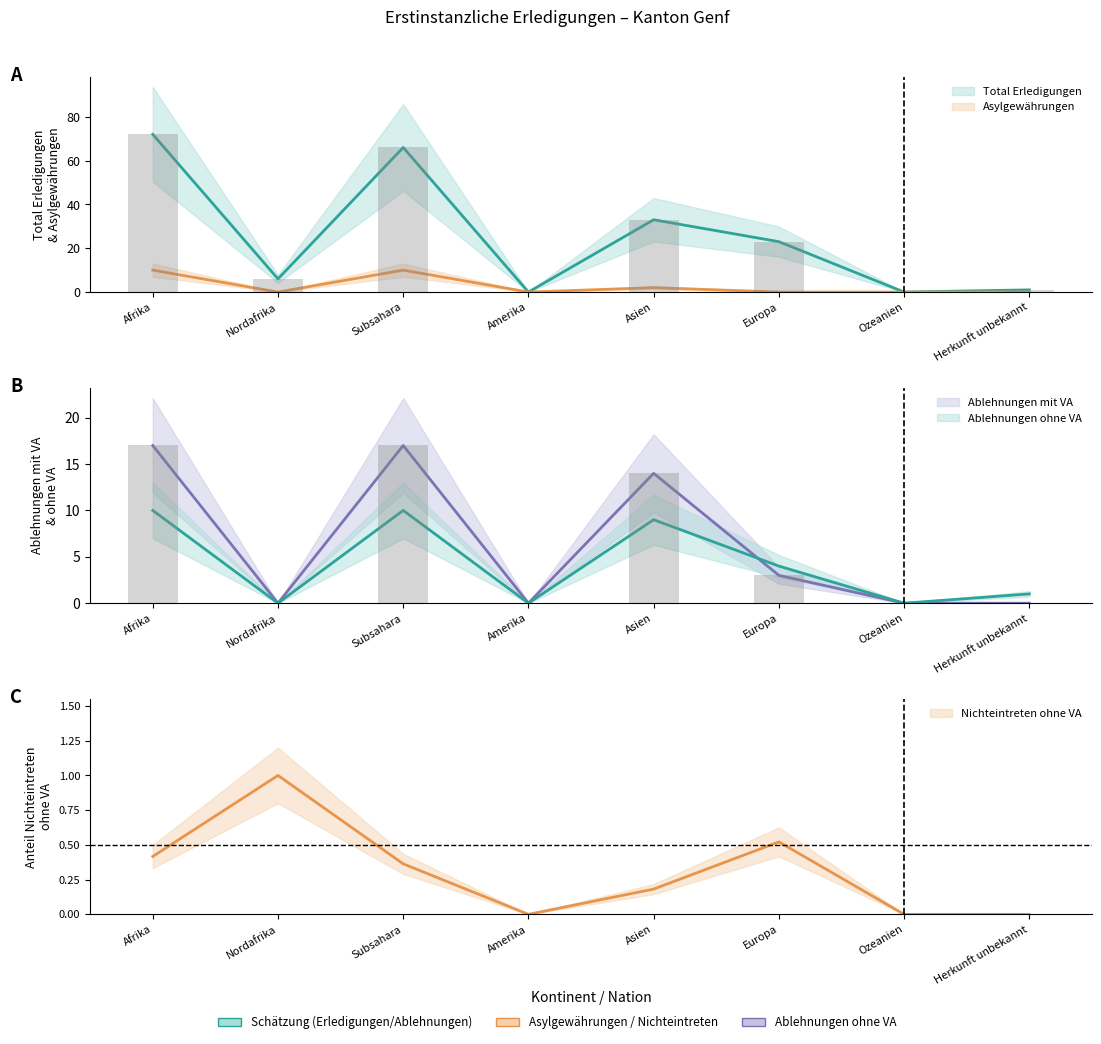

Between Nordafrika and Herkunft unbekannt, which series saw the biggest shift?

Total Erledigungen